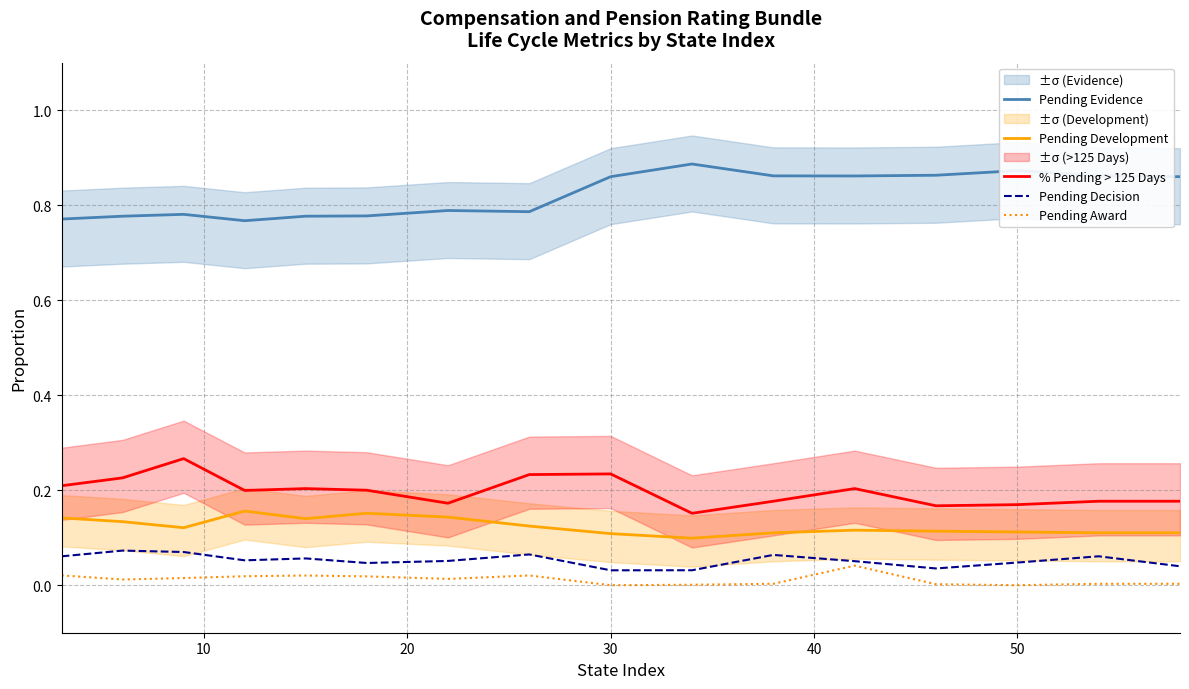

True or false: Pending Evidence and Pending Decision intersect in this chart.

False